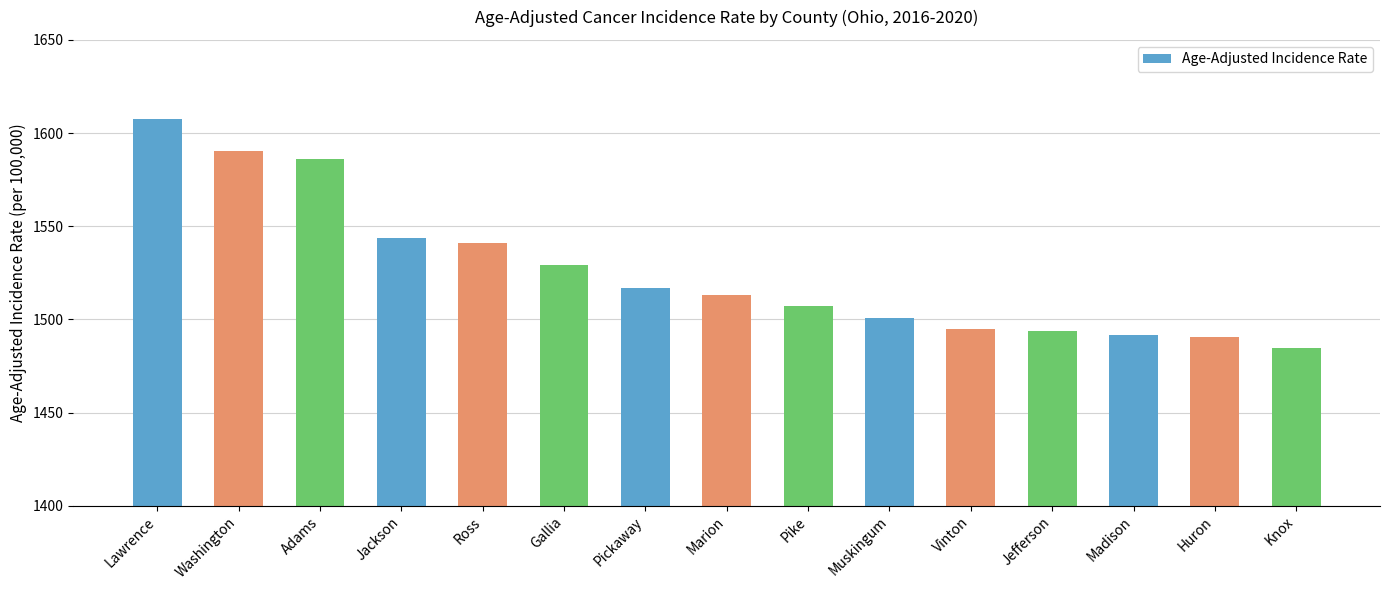

The value at Lawrence is 1607.4. True or false?

True